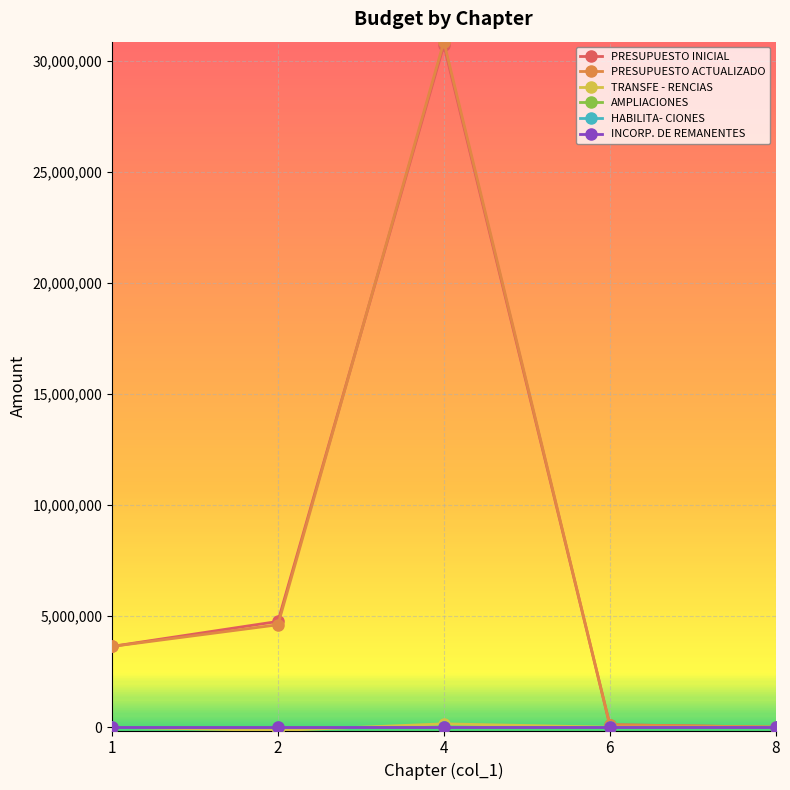

True or false: PRESUPUESTO INICIAL and HABILITA- CIONES intersect in this chart.

False